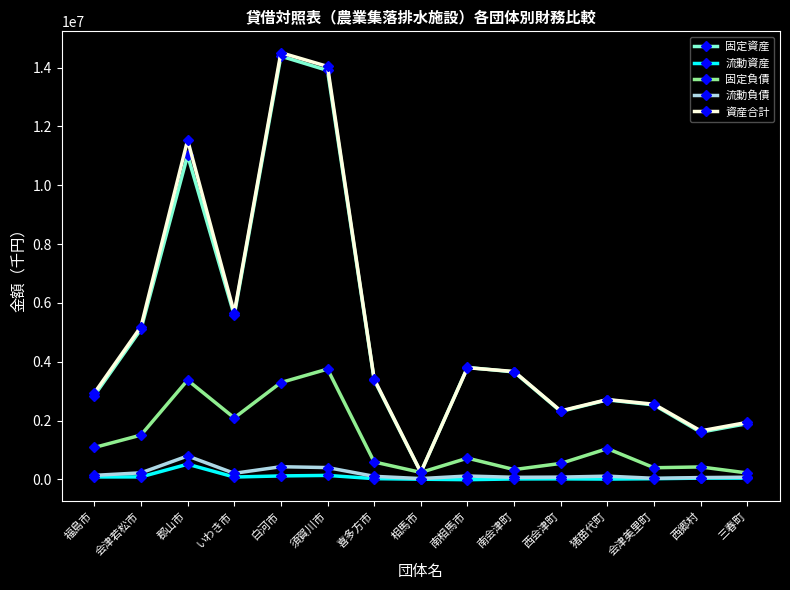

Is the value of 固定負債 at 西会津町 greater than the value of 資産合計 at いわき市?

No